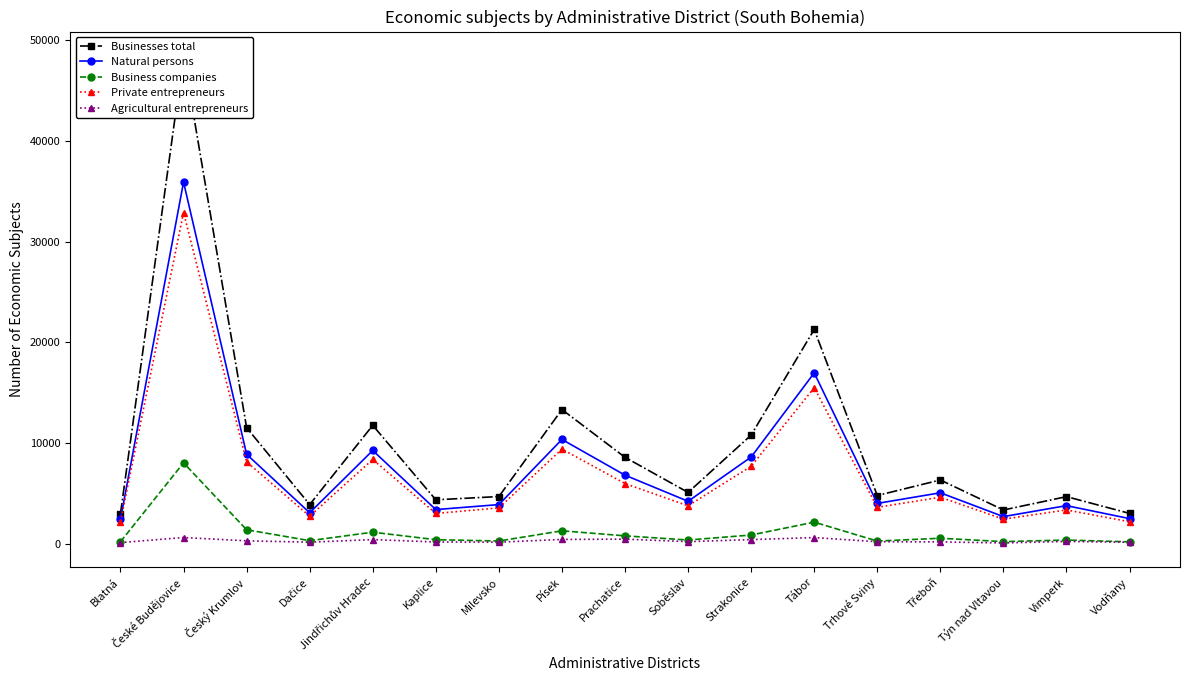

What is the value of the Business companies point at the 16th from the left?

396